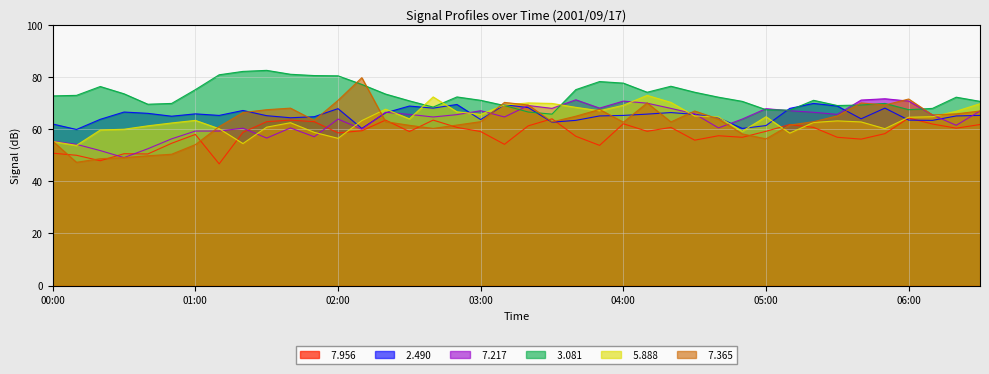

Which has a higher value, 02:30 or 05:00?

05:00